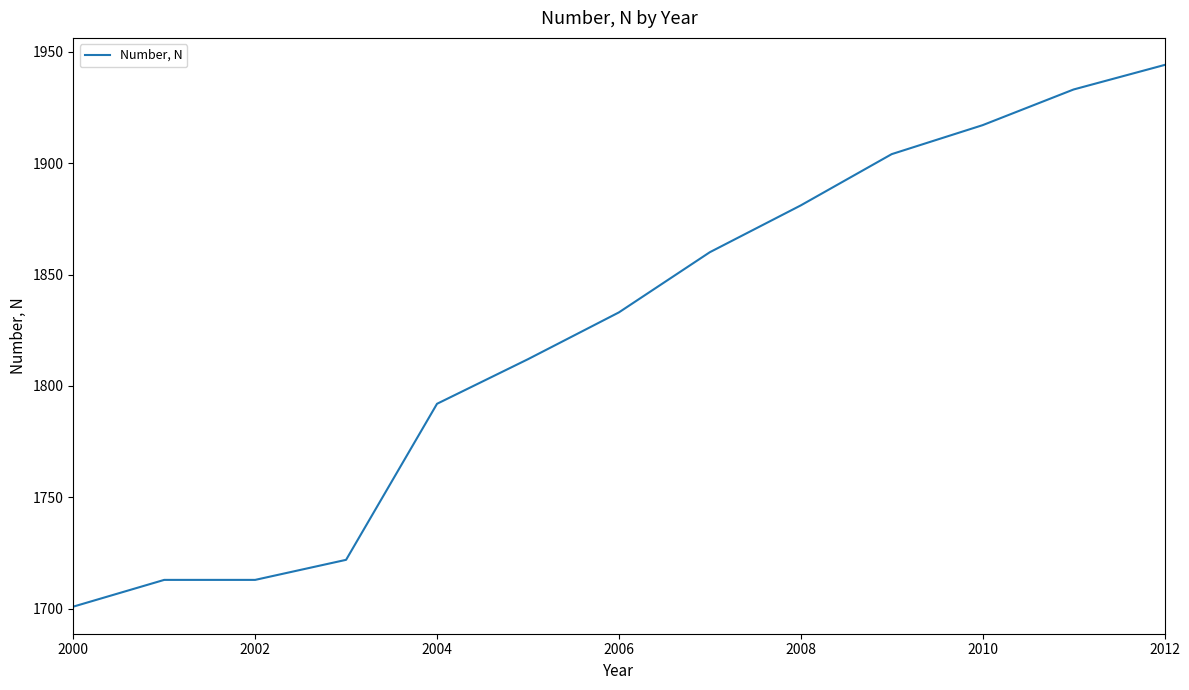

What is the greatest value displayed?

1944